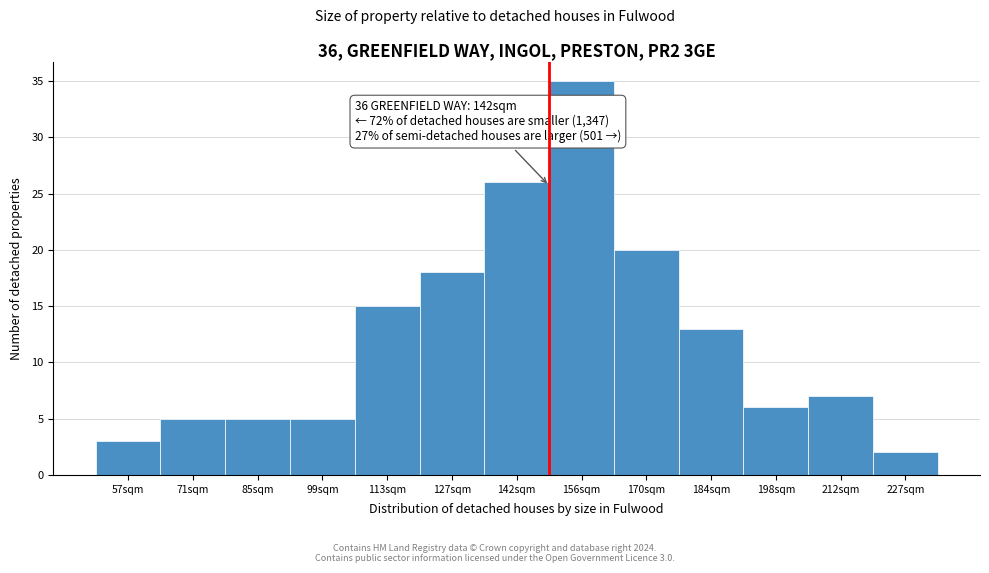

Reading left to right, extract all data points from this chart.

57sqm=3	71sqm=5	85sqm=5	99sqm=5	113sqm=15	127sqm=18	142sqm=26	156sqm=35	170sqm=20	184sqm=13	198sqm=6	212sqm=7	227sqm=2